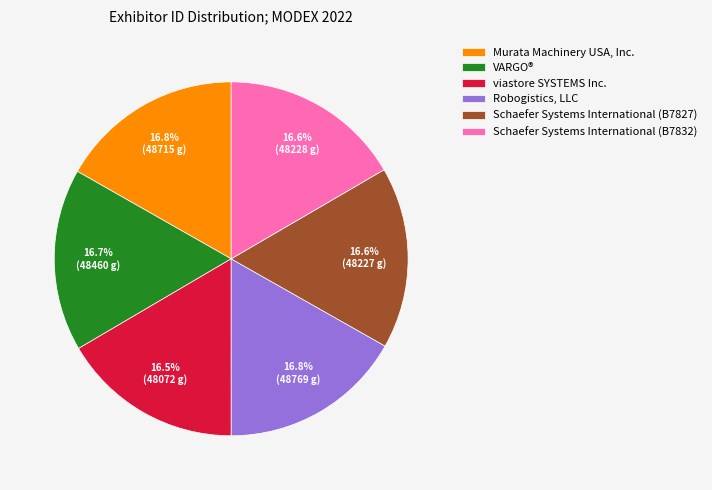

Count the number of slices in the pie.

6